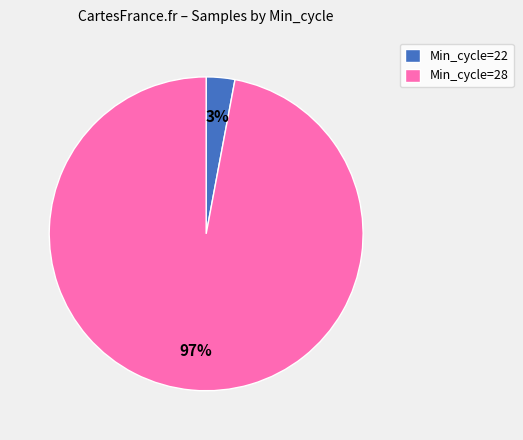

Is there a majority slice in this chart?

Yes